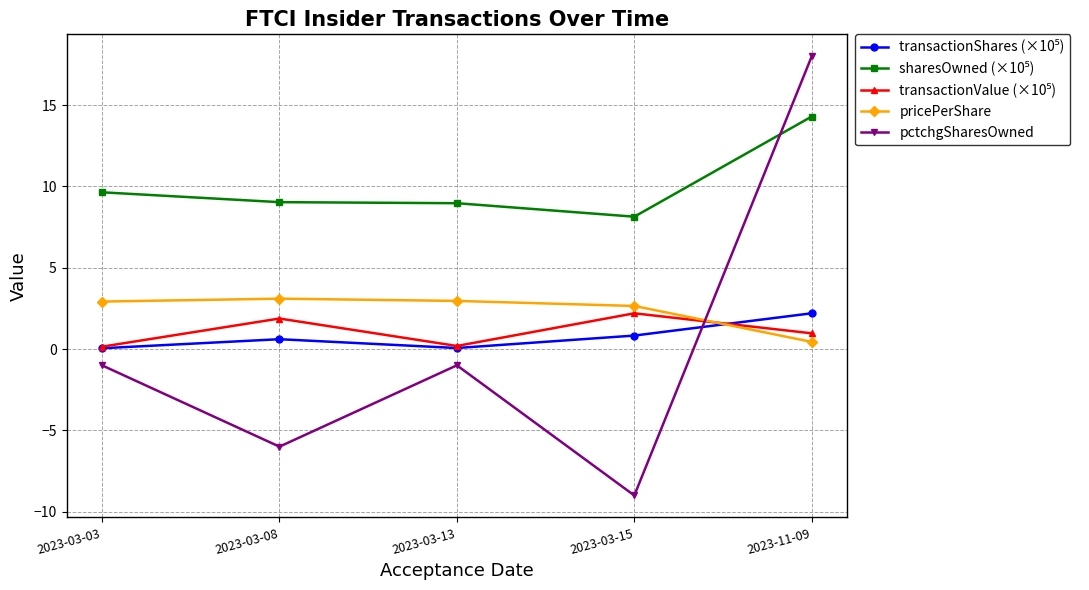

Is it true that pricePerShare equals 3.0 at 2023-03-13?

True